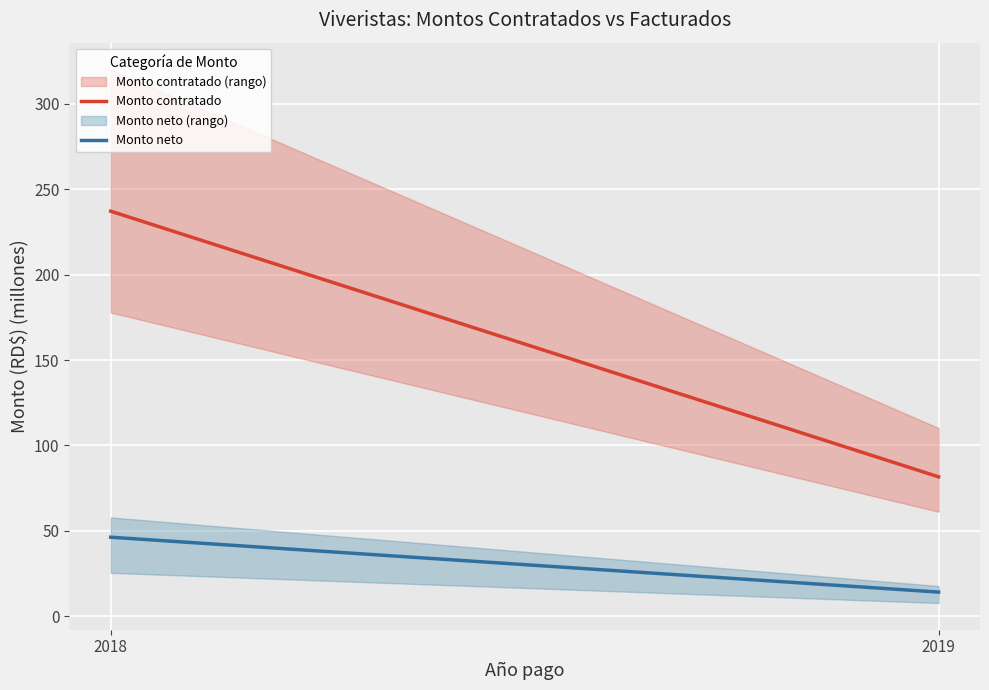

What is the smallest value displayed?

14.2